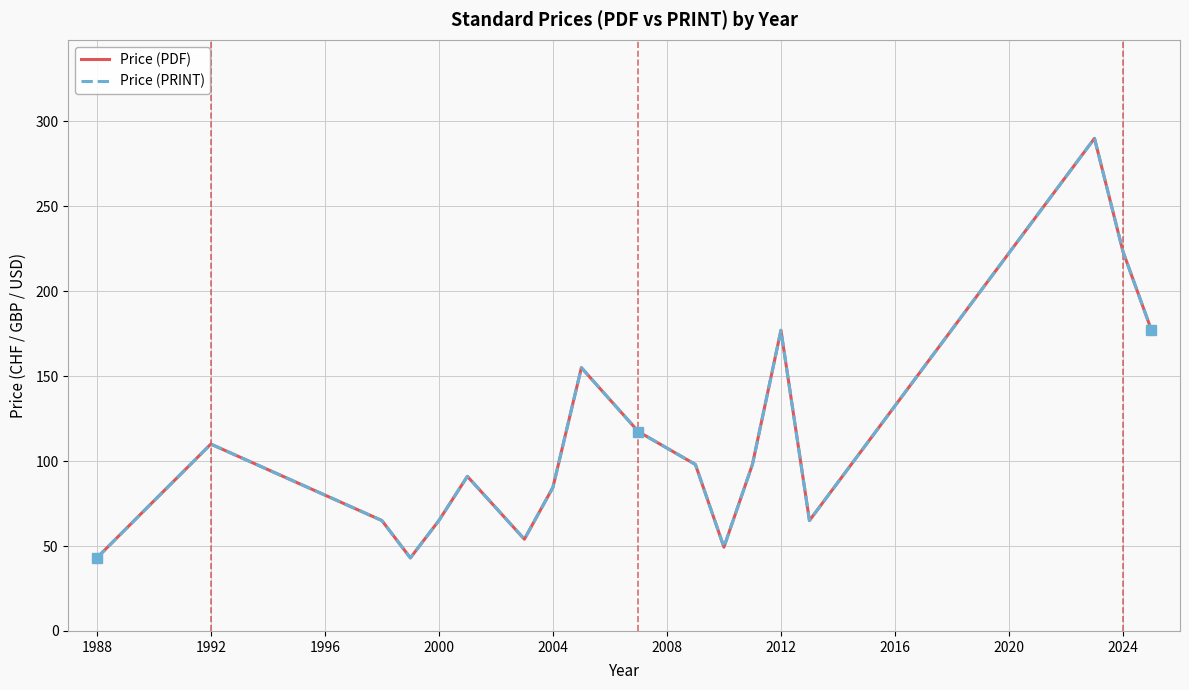

What is the difference between the second highest and second lowest values in the Price (PRINT) series?

180.3